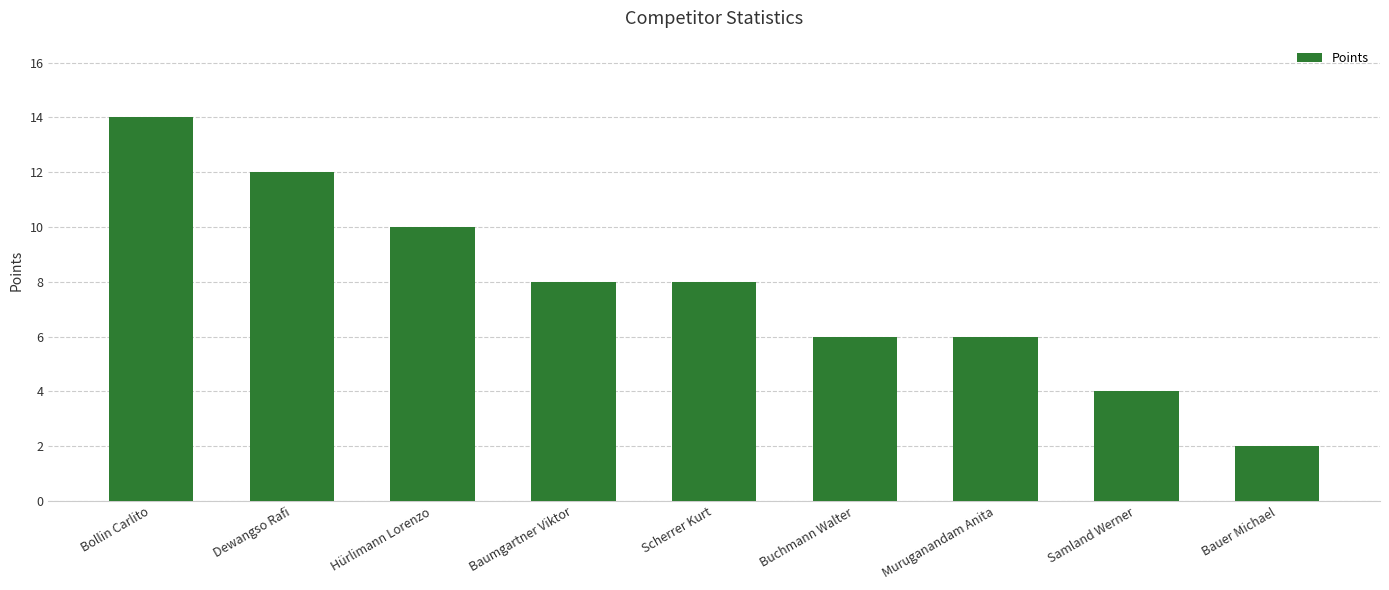

Where does the data first go above 8?

Bollin Carlito